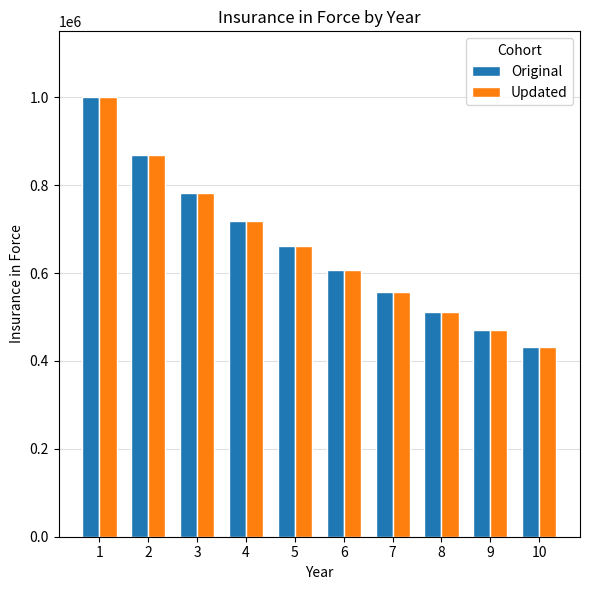

True or false: Original has a value of 758931 at 8.

False